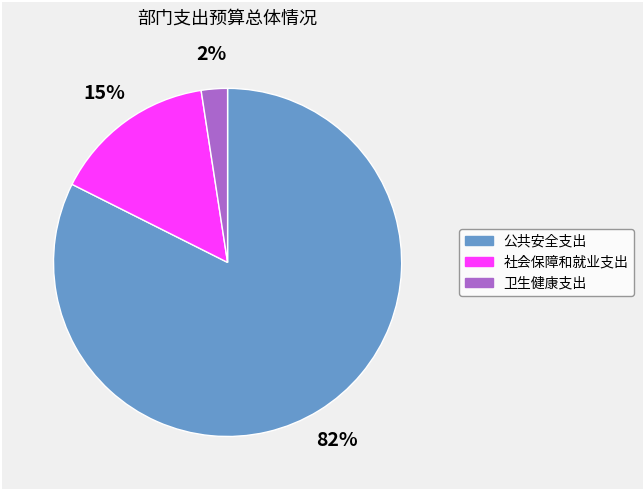

To the nearest percent, what portion does 社会保障和就业支出 represent?

15%